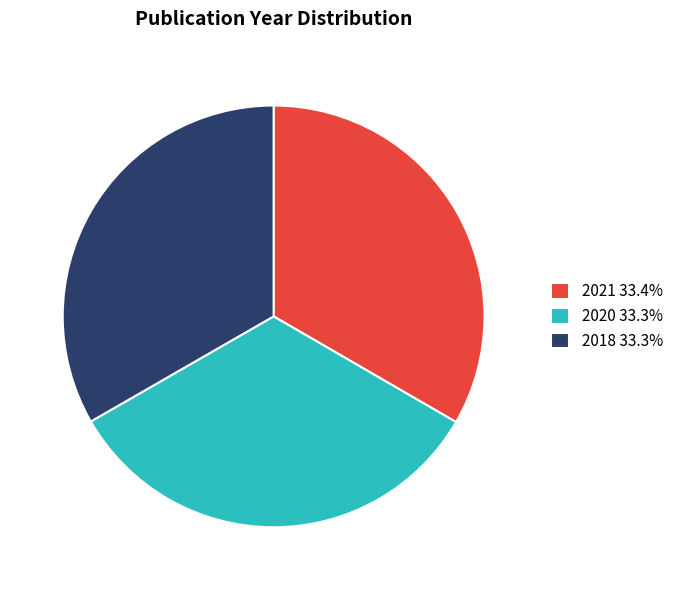

Is there any slice that represents more than half of the pie?

No